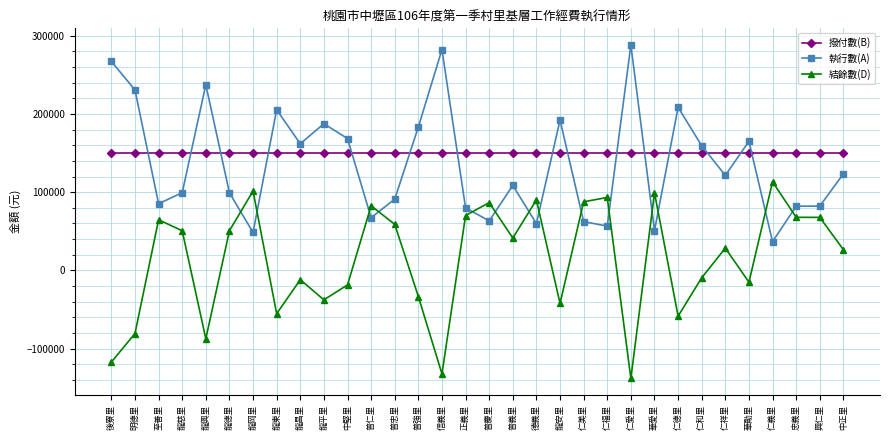

After their last crossing, which series has the higher values: 結餘數(D) or 執行數(A)?

執行數(A)